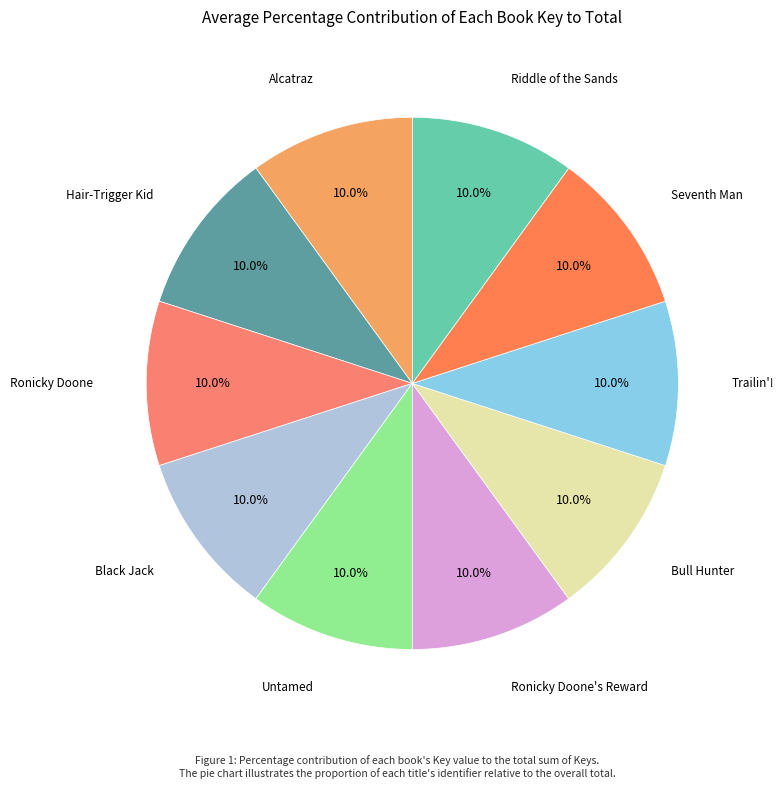

How many segments does this pie chart have?

10